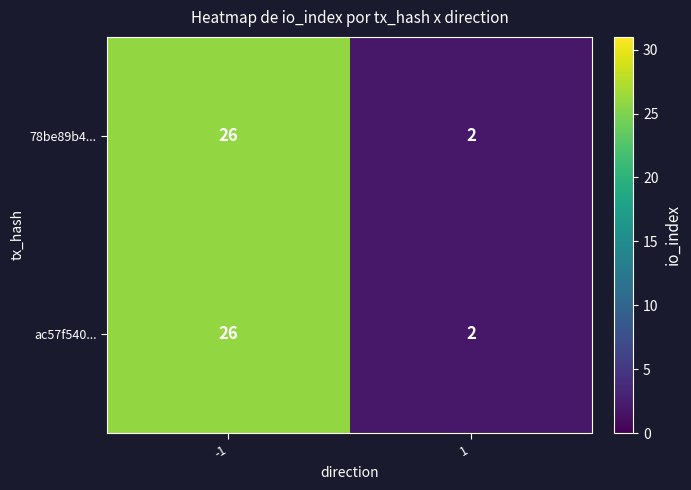

Which category has the highest value across all series?

-1